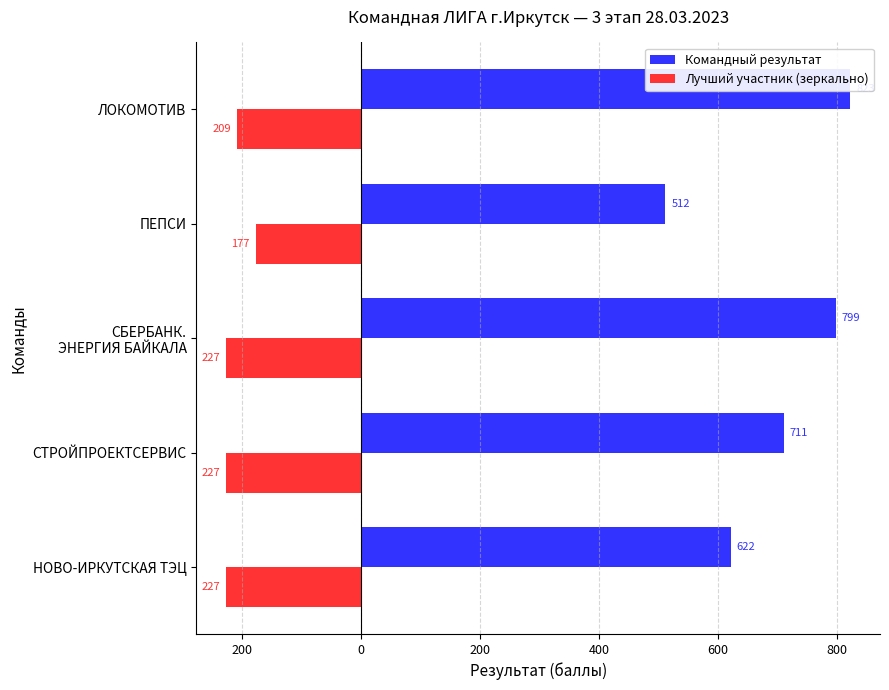

Rank the series by their average value, from highest to lowest.

Командный результат, Лучший участник (зеркально)